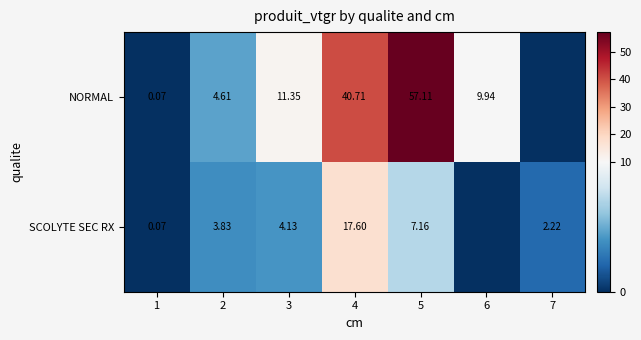

Is it true that NORMAL equals 1.6 at 2?

False